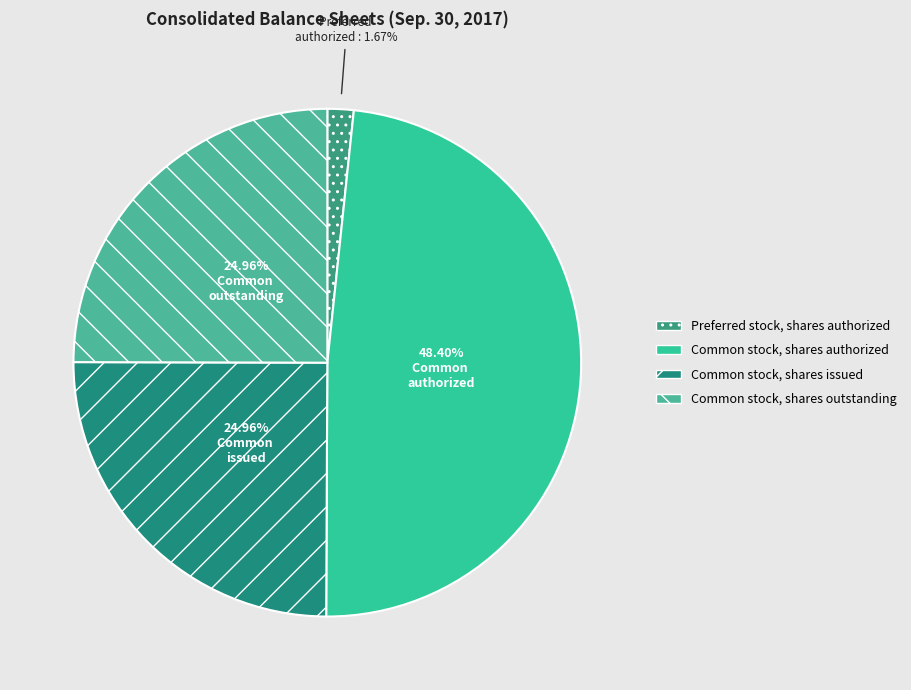

Count the number of slices in the pie.

4